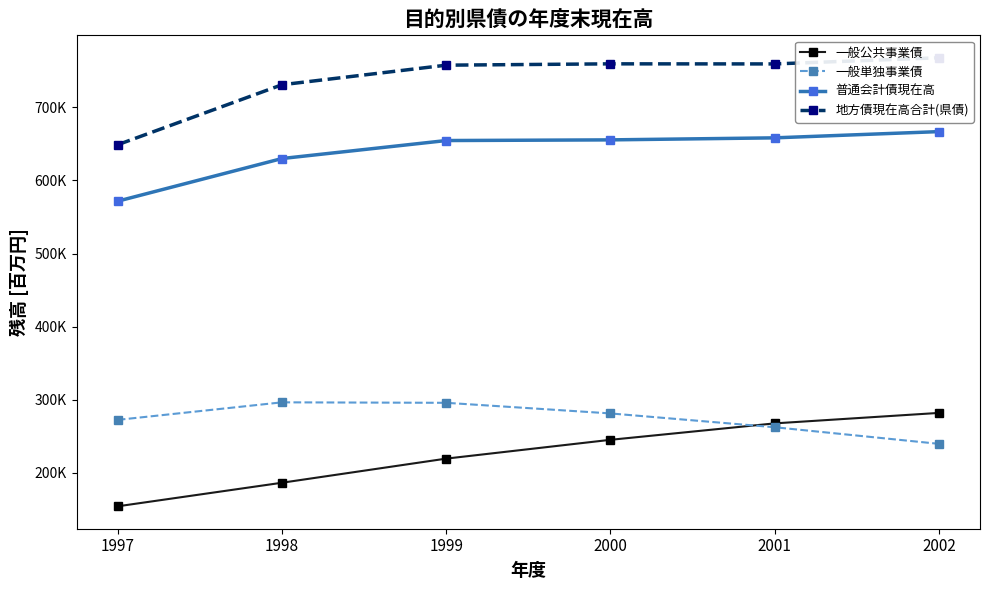

True or false: 地方債現在高合計(県債) and 普通会計債現在高 intersect in this chart.

False